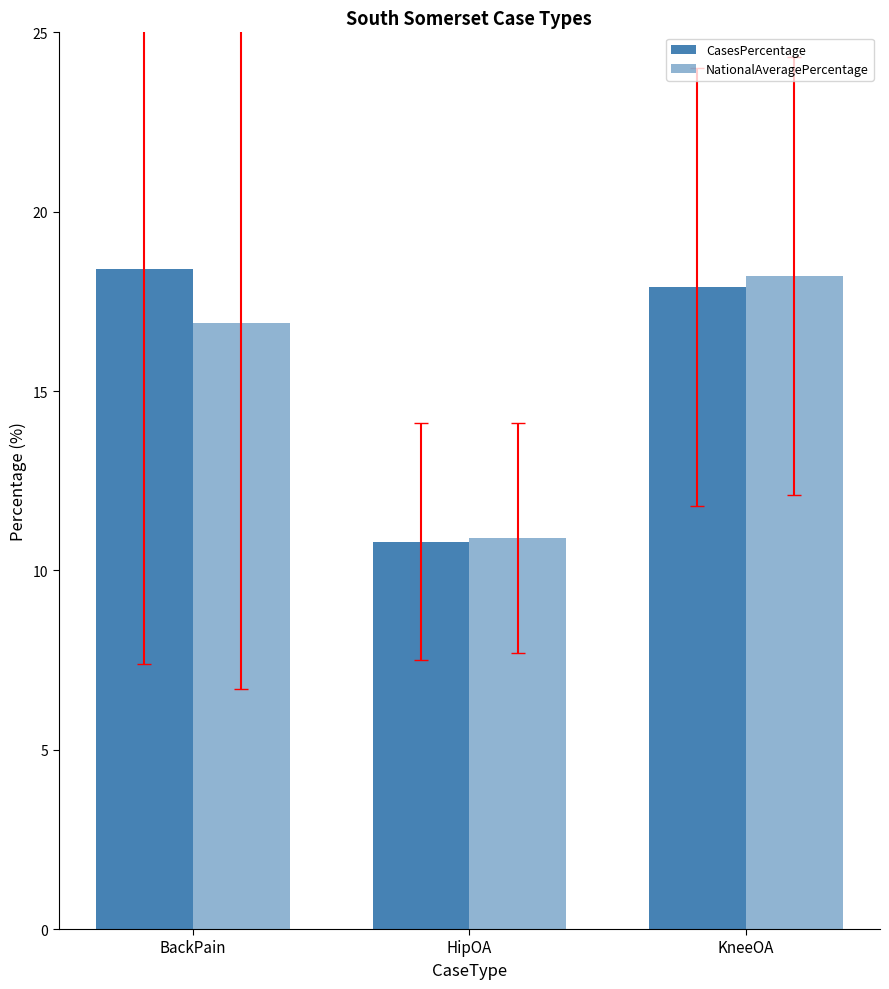

Reading left to right, list all the values displayed in this chart.

CasesPercentage: 18.4	10.8	17.9
NationalAveragePercentage: 16.9	10.9	18.2